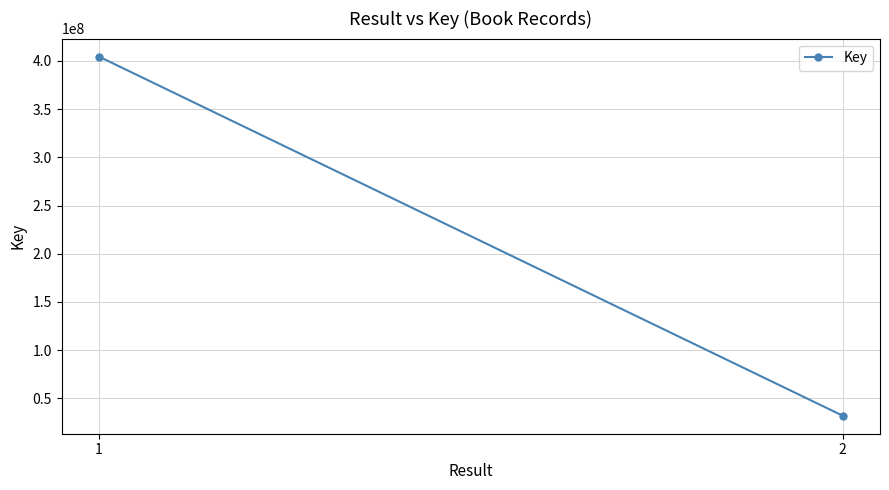

What is the value of the 1st point from the left?

404578460